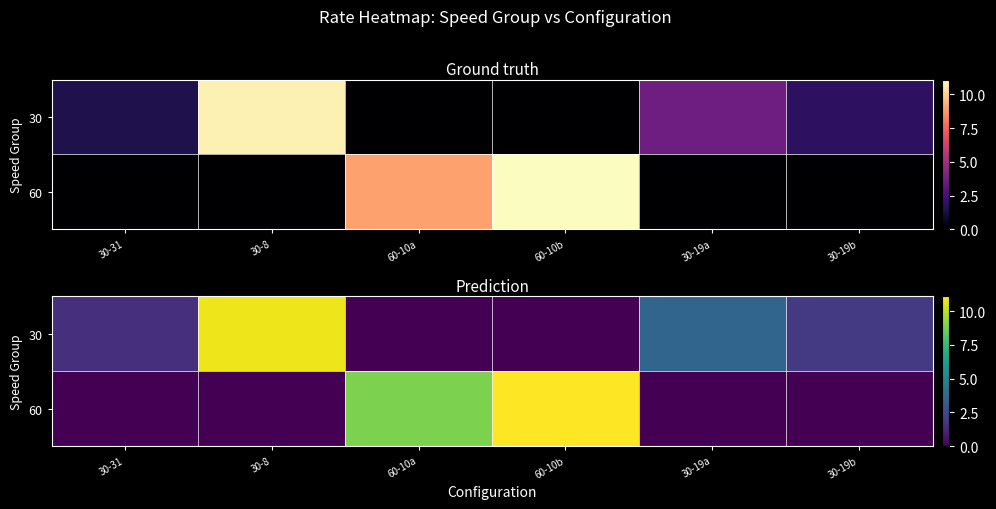

What is the difference between the 30 values at 30-19a and 30-19b?

1.7